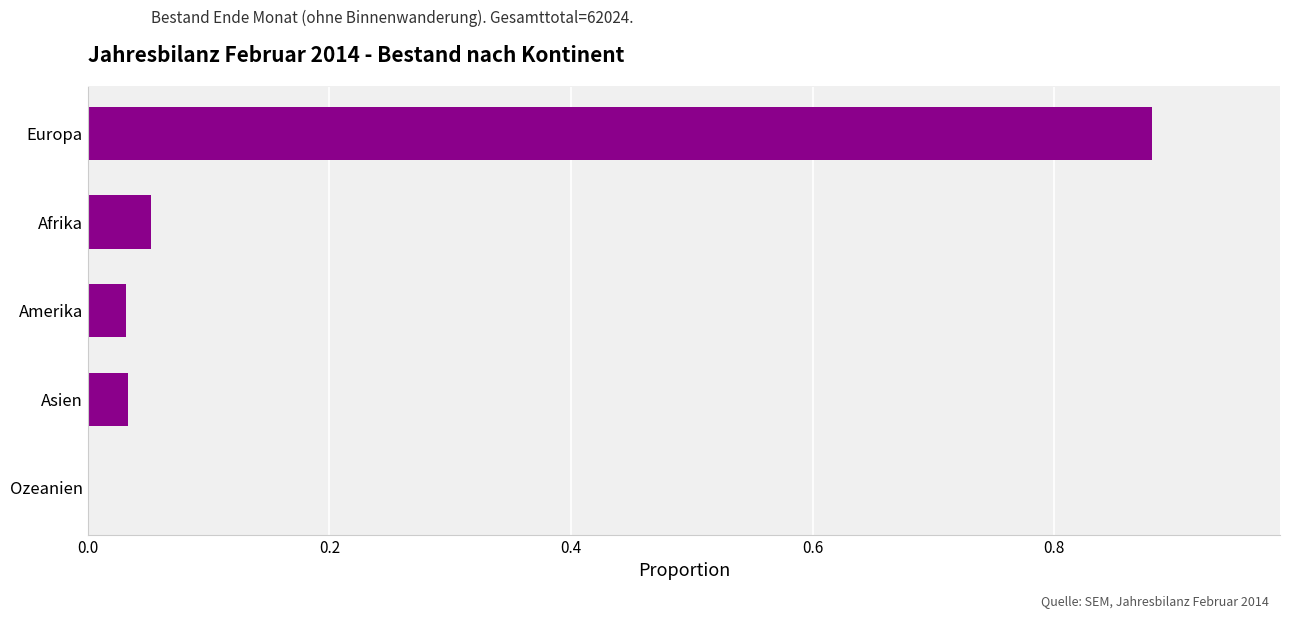

What is the change in value from Europa to Amerika?

-0.8